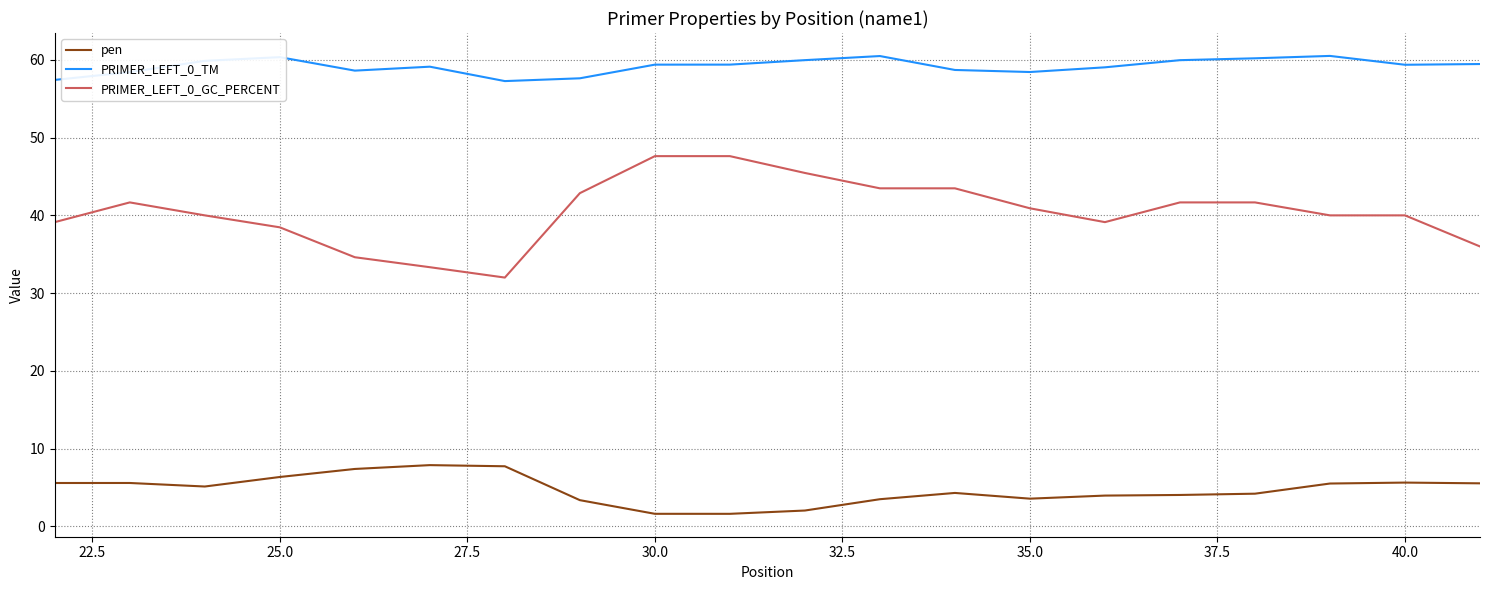

What is the sum of all PRIMER_LEFT_0_GC_PERCENT values?

809.1